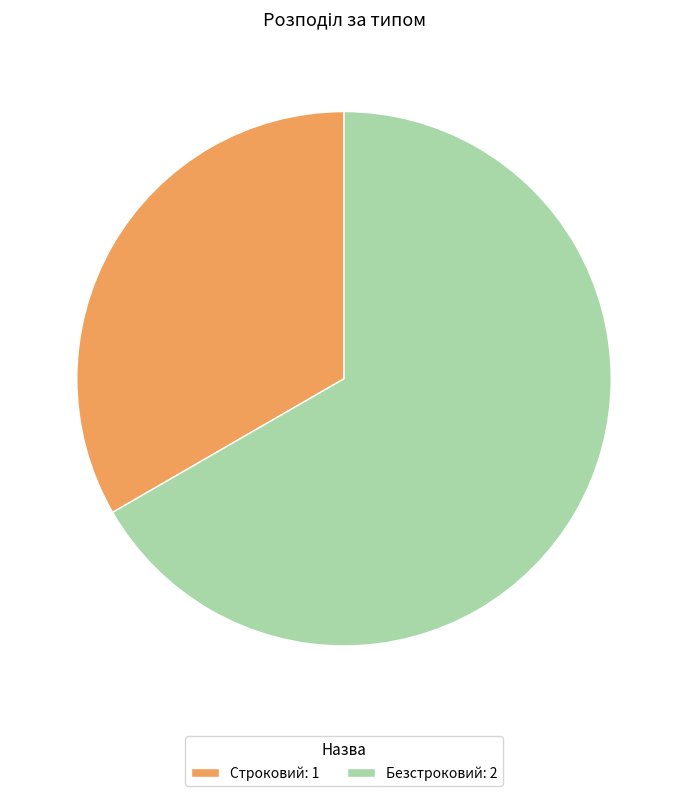

Approximately how many times larger is the value at Безстроковий: 2 compared to Строковий: 1?

2.0